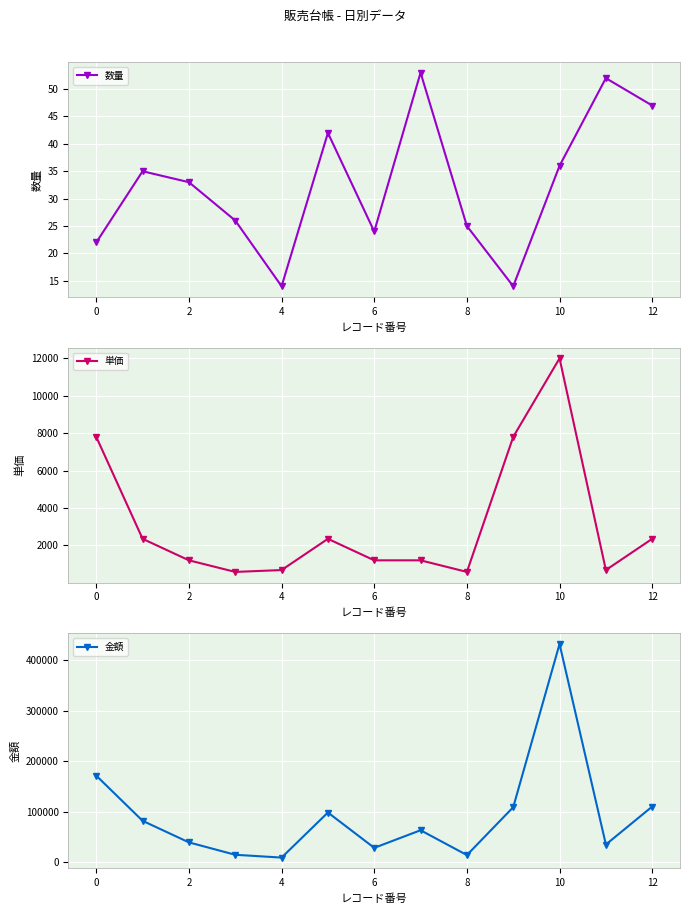

What is the minimum value shown in the chart?

14